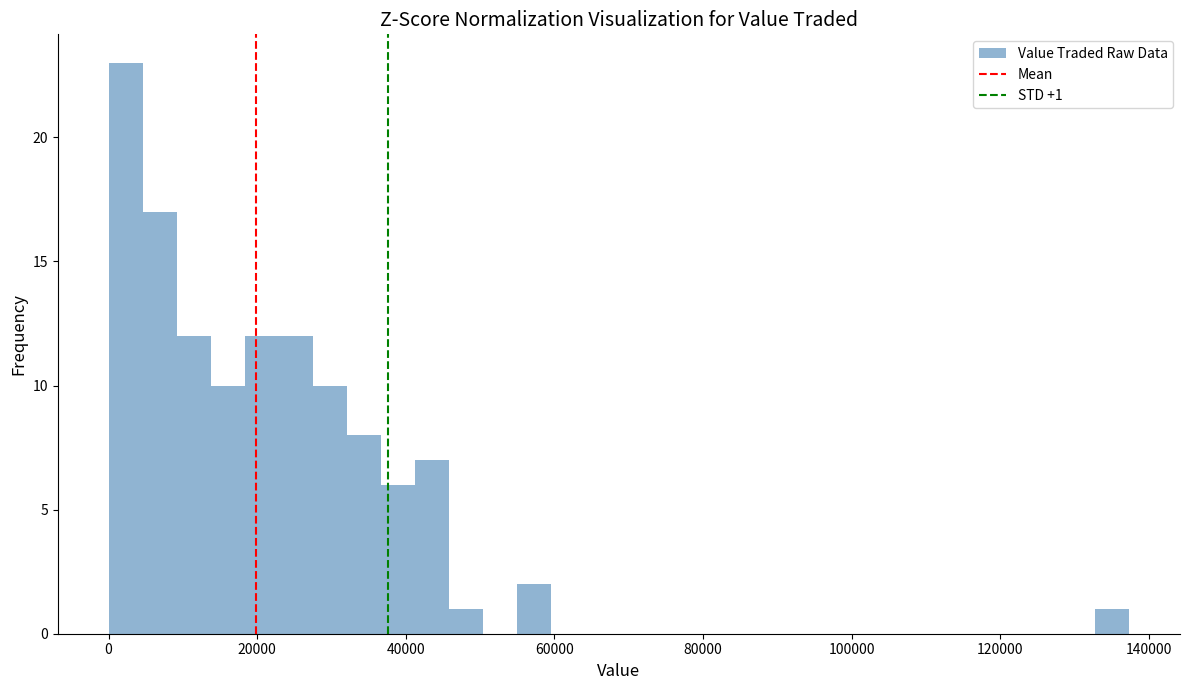

Around what value on the x-axis is the tallest bar? Give the approximate position of its centre, as read against the axis.

2000